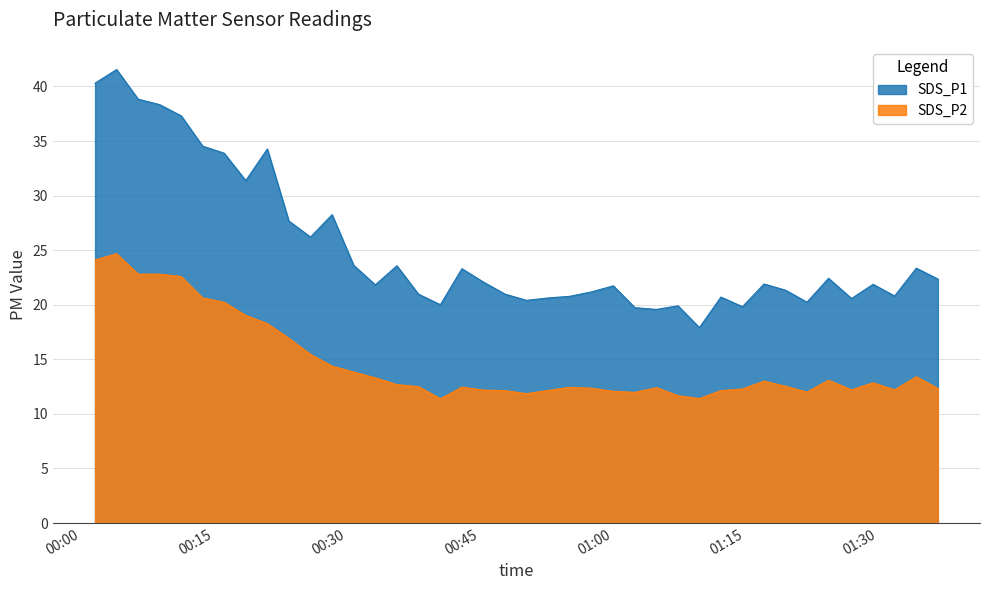

At which category does SDS_P2 reach its first local peak?

2021/01/07 00:04:00